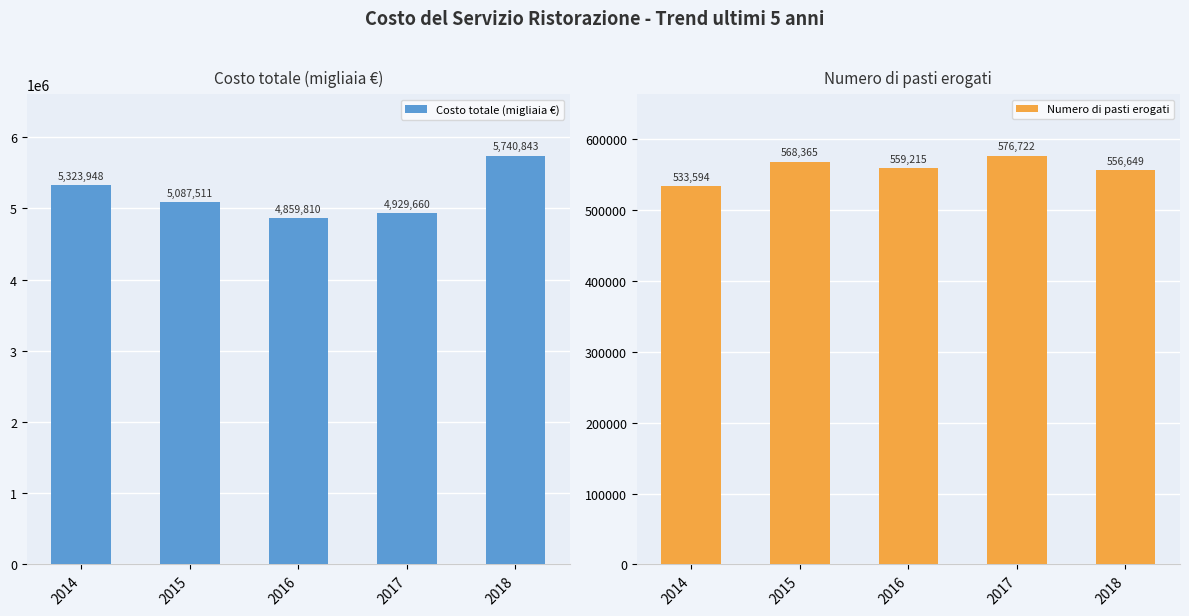

What is the approximate value of Numero di pasti erogati at 2018?

556649